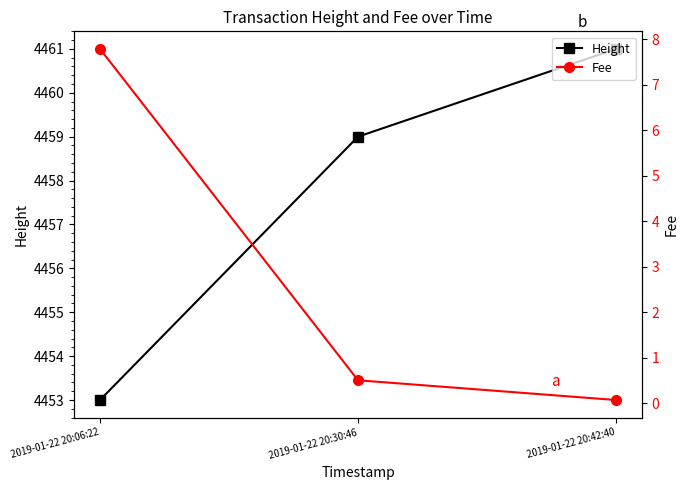

What is the approximate value of Fee at 2019-01-22 20:30:46?

0.5